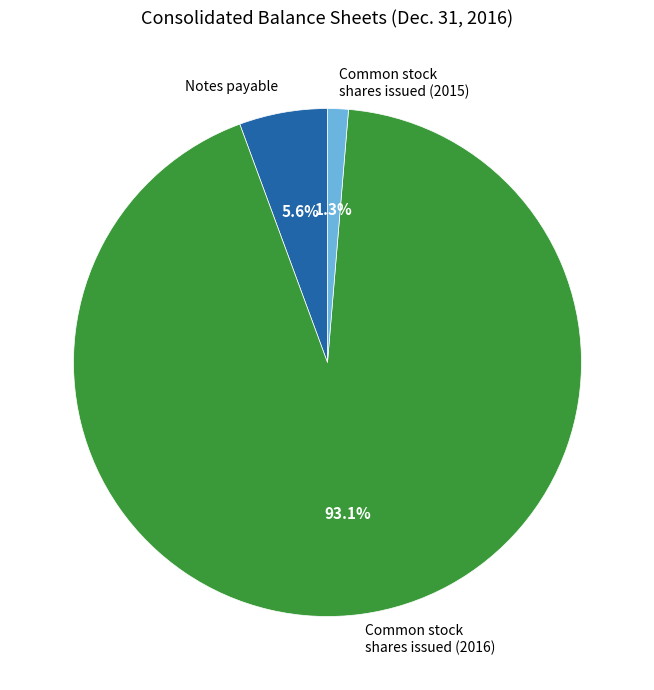

Between Common stock shares issued (2016) and Notes payable, which is larger?

Common stock shares issued (2016)